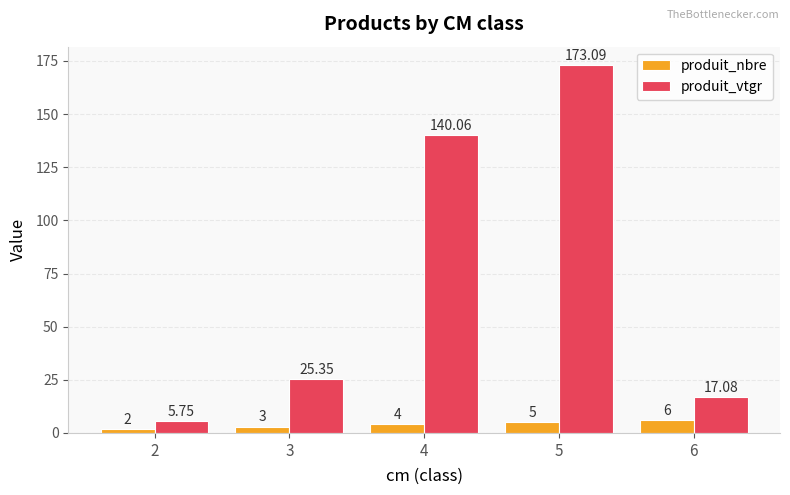

How many data points in produit_vtgr are above 25?

3